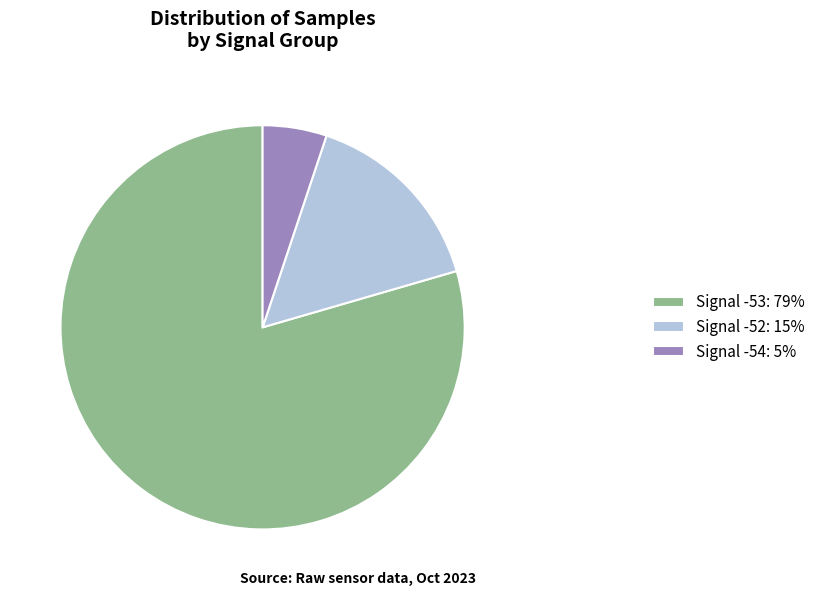

Between Signal -53: 79% and Signal -52: 15%, which is larger?

Signal -53: 79%